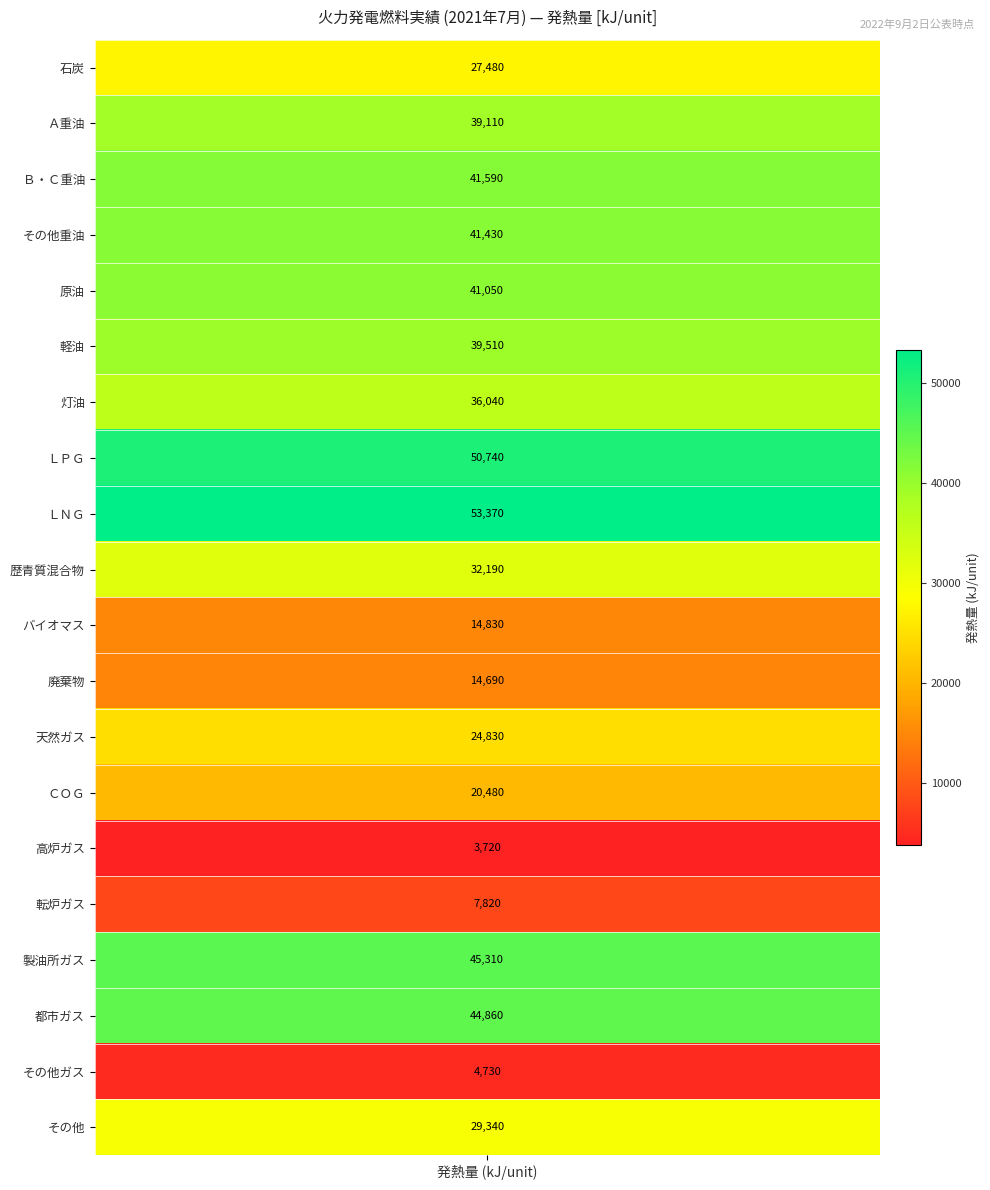

How many distinct data groups are displayed?

20